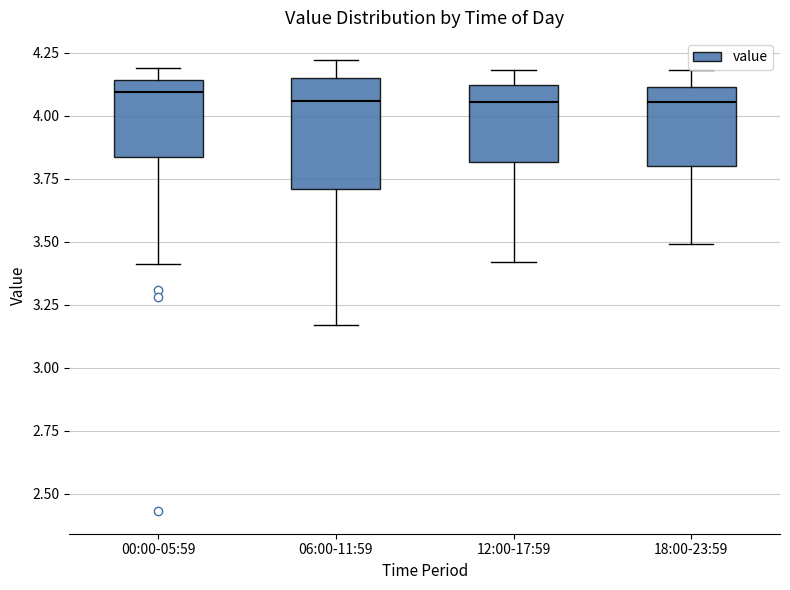

Where does the lower whisker of the box for 00:00-05:59 end on the y-axis? The values are not printed on the chart, so give them approximately, as read against the axis.

3.40